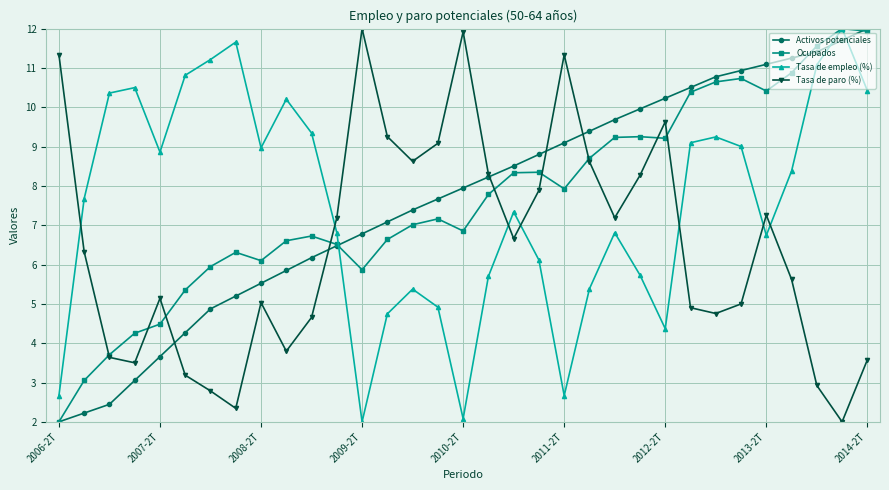

What is the value of the Activos potenciales point at the 27th from the left?

10.8